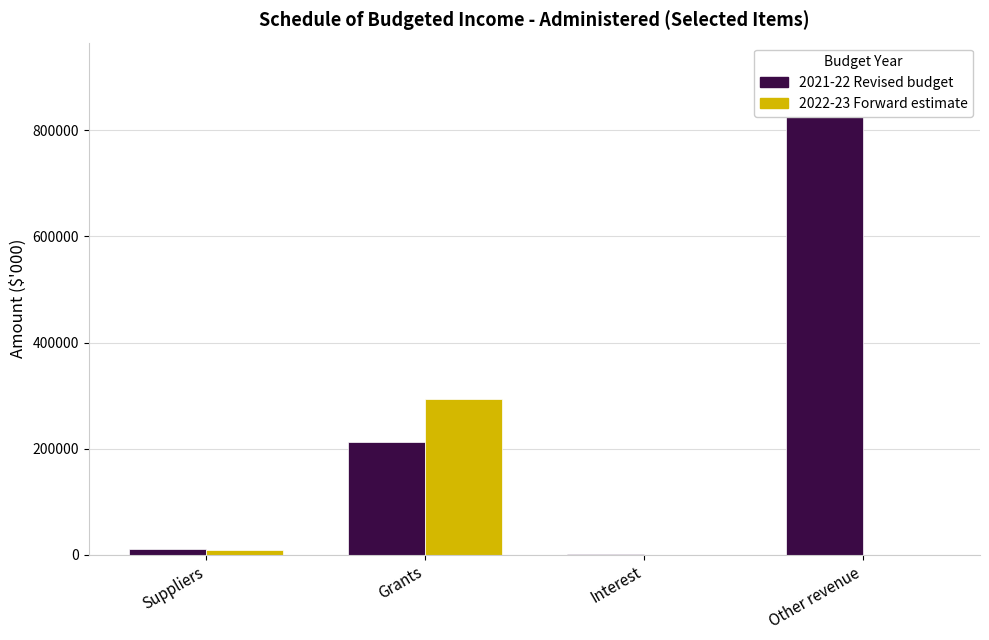

Which label corresponds to the smallest value in the chart?

Other revenue